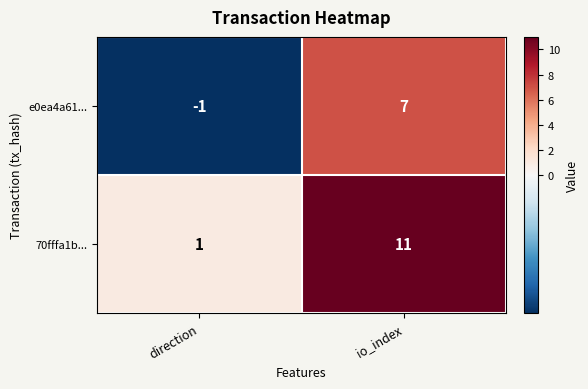

At how many categories does at least one series exceed 6?

1